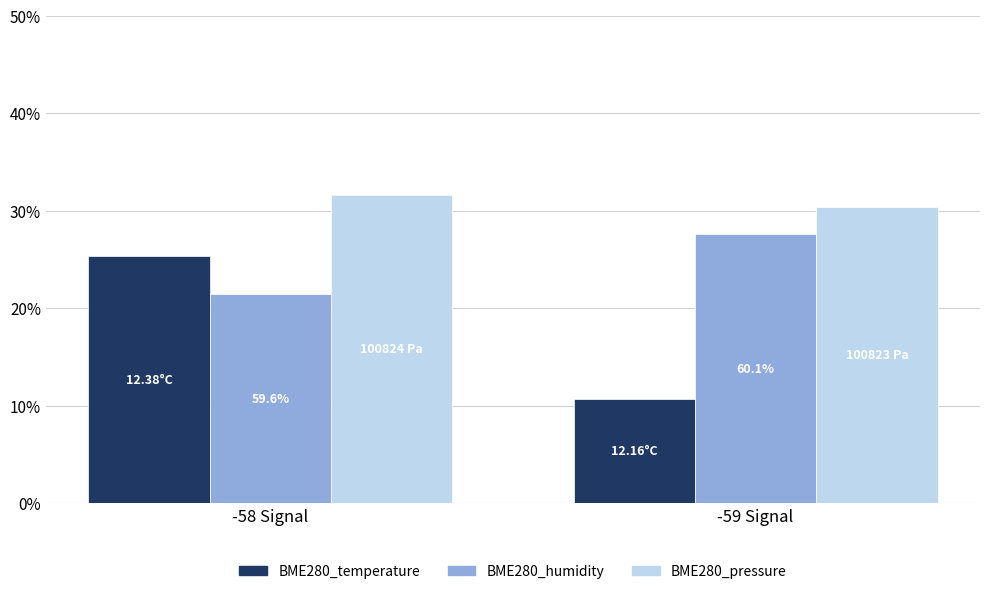

What is the label of the 2nd bar from the left?

-59 Signal